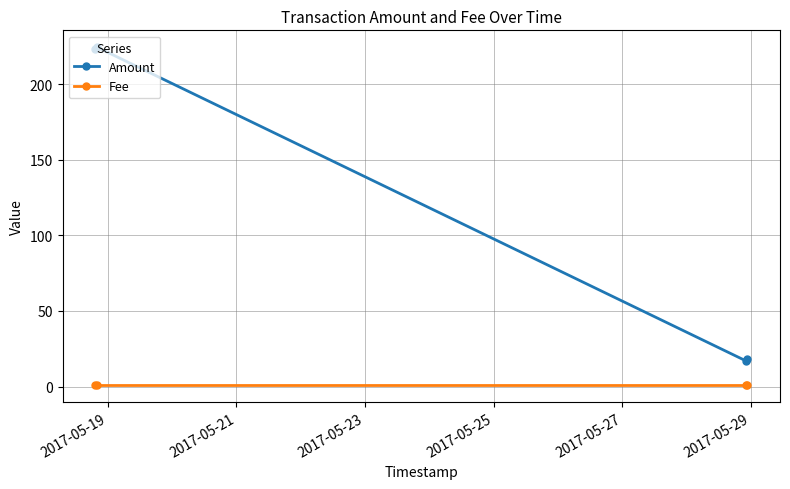

What is the minimum value shown in the chart?

1.0